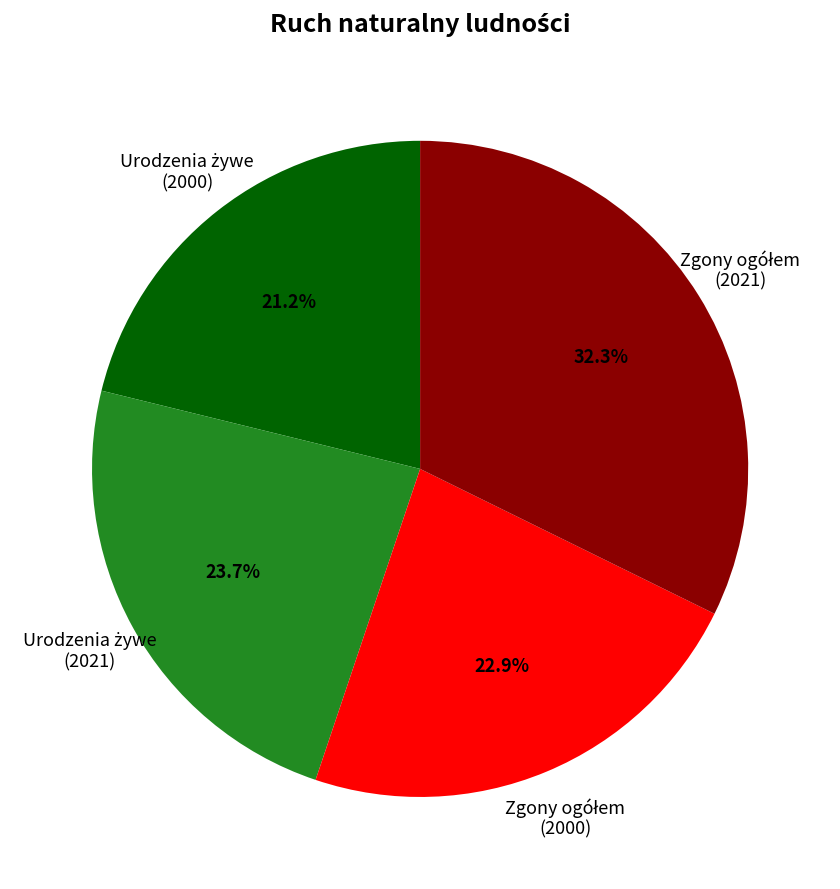

Is there a majority slice in this chart?

No